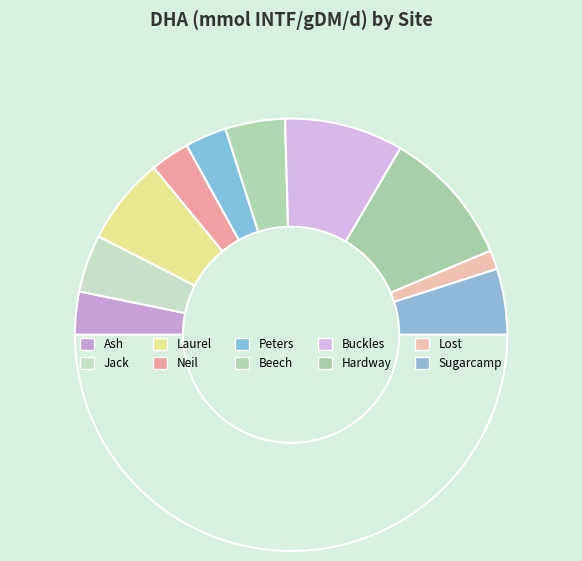

How many segments does this pie chart have?

11